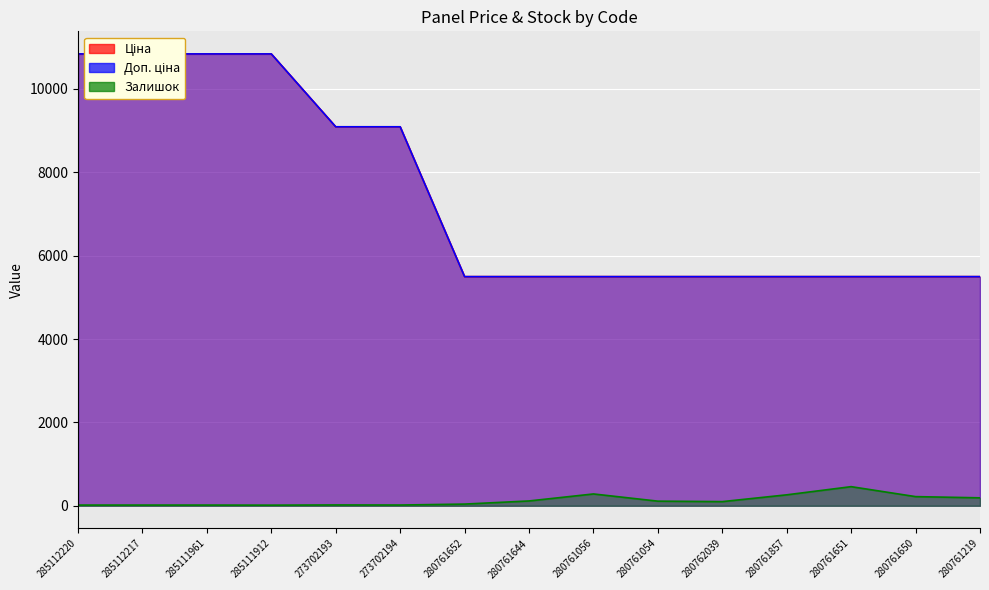

Between 280761219 and 285112220, which is larger?

285112220